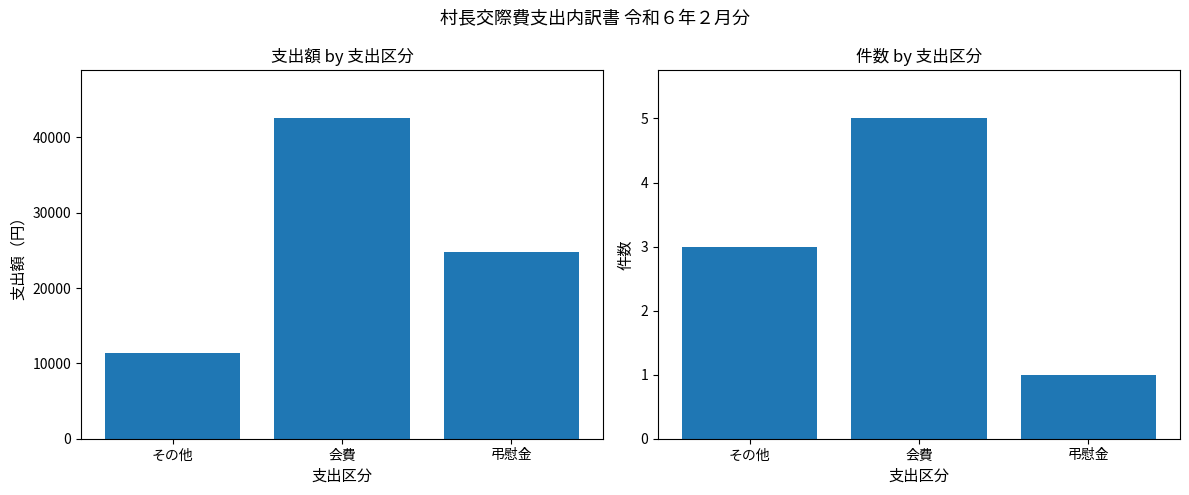

How many bars are there in total?

6